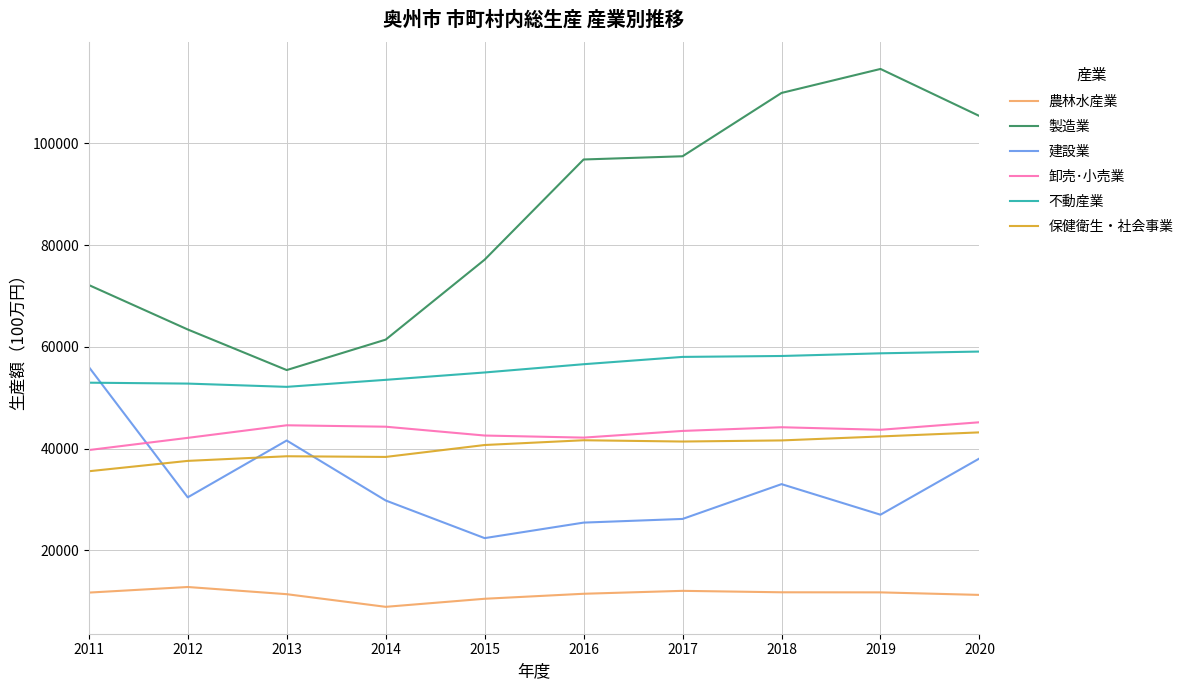

What is the maximum value shown in the chart?

114623